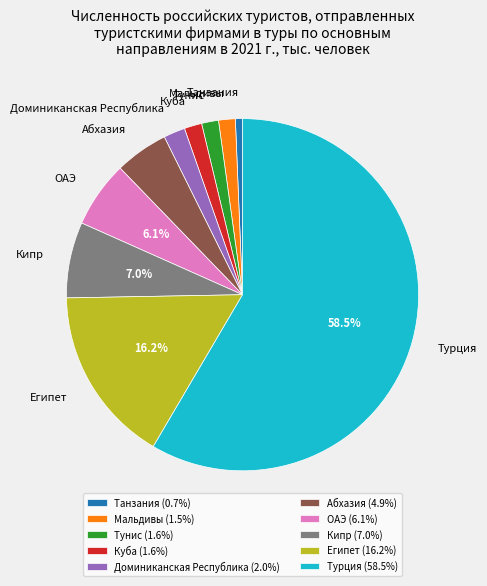

What percentage is the Доминиканская Республика slice, to the nearest percent?

2%